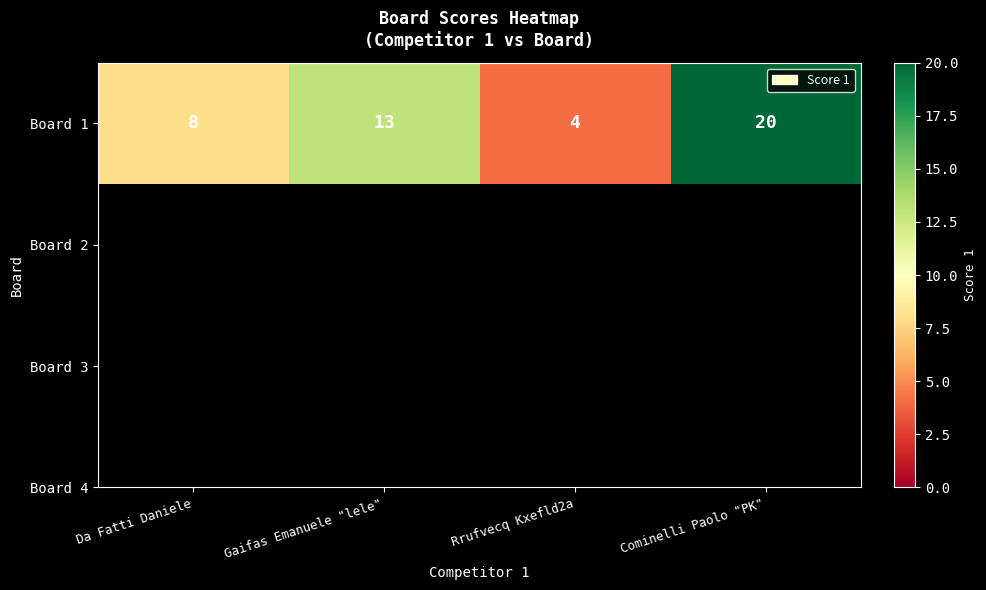

Rank the categories by value from highest to lowest.

Cominelli Paolo "PK", Gaifas Emanuele "lele", Da Fatti Daniele, Rrufvecq Kxefld2a